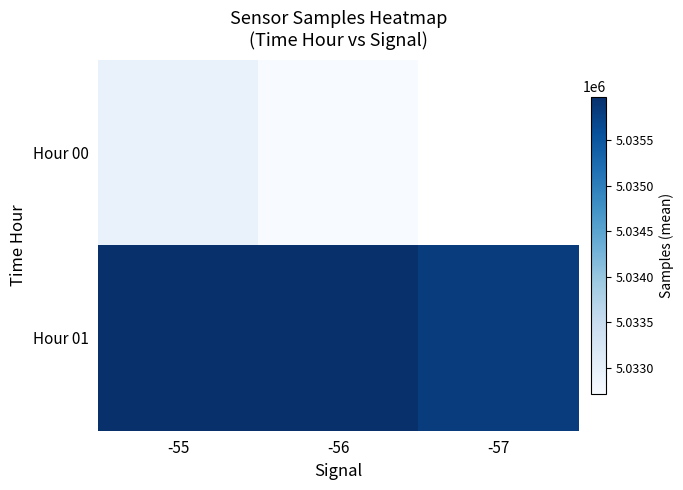

At how many categories does at least one series exceed 5033910?

3